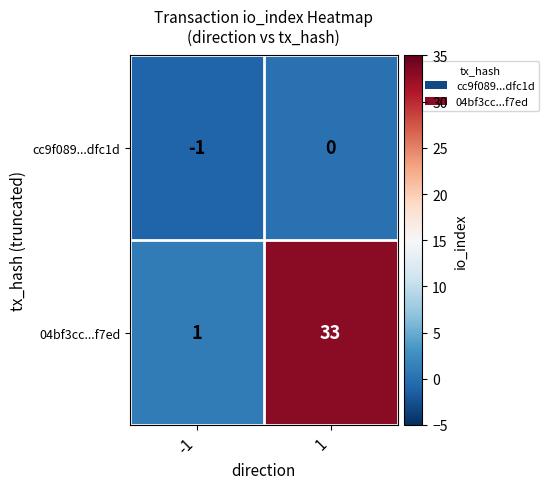

How many series are shown in this chart?

2